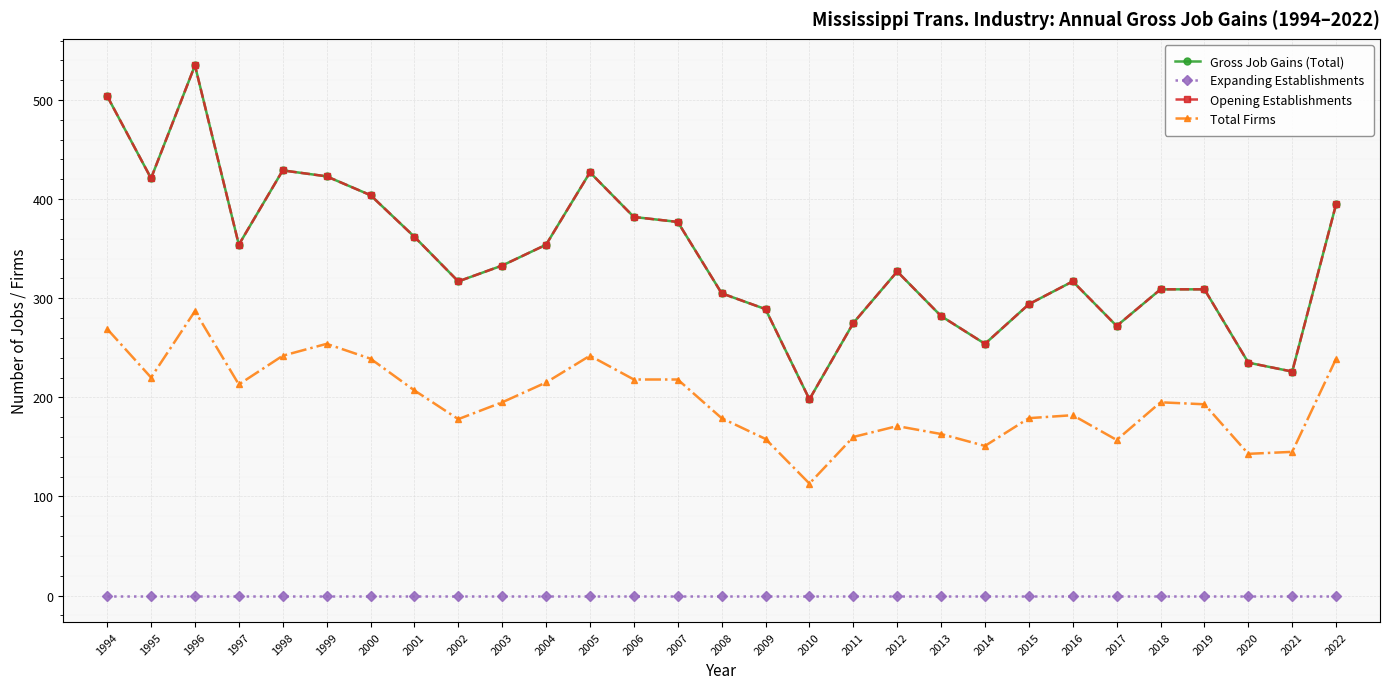

Does the chart have visible grid lines?

Yes